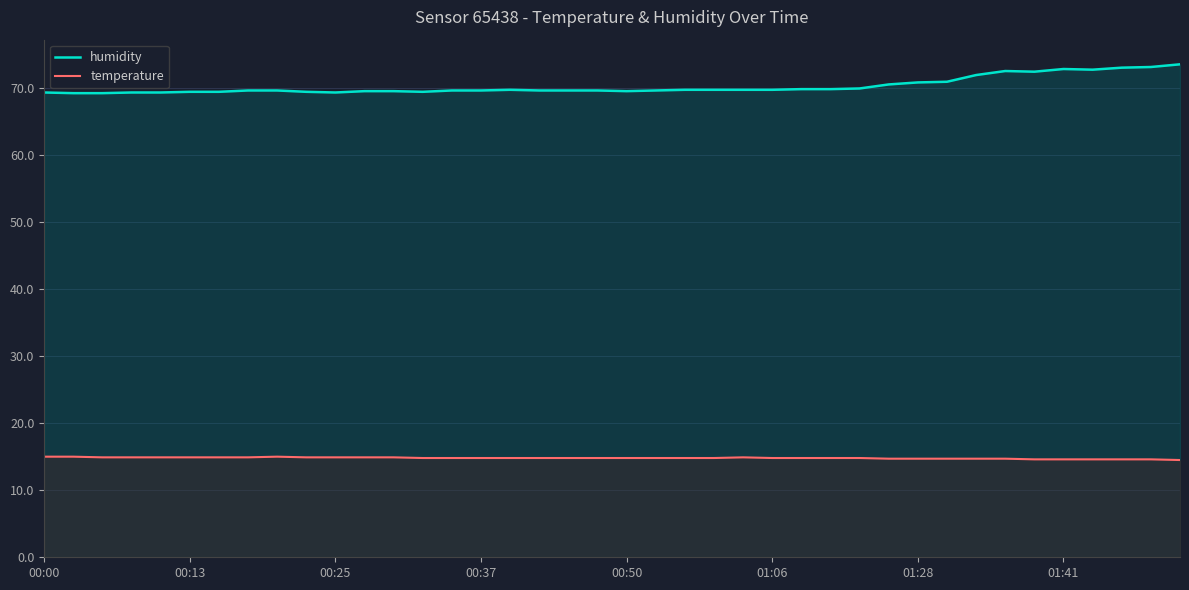

What is the average value of the humidity series?

70.3